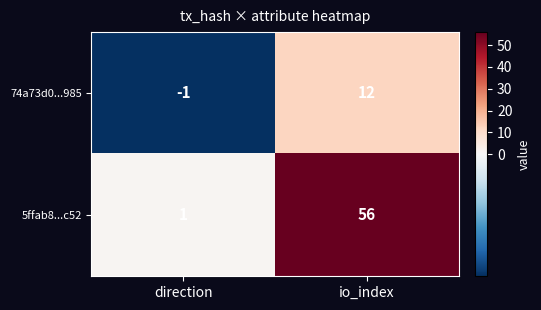

True or false: 5ffab8...c52 has a value of 1 at direction.

True